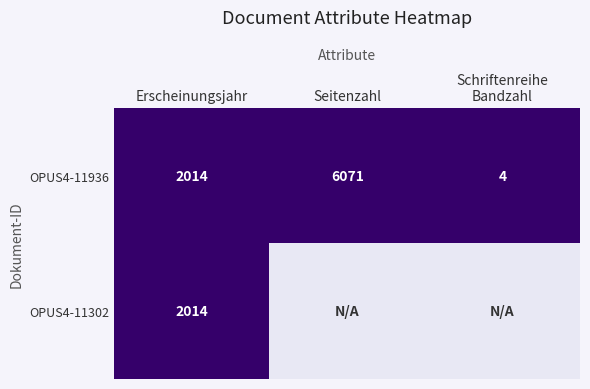

The value of OPUS4-11936 at Seitenzahl is 8117. True or false?

False